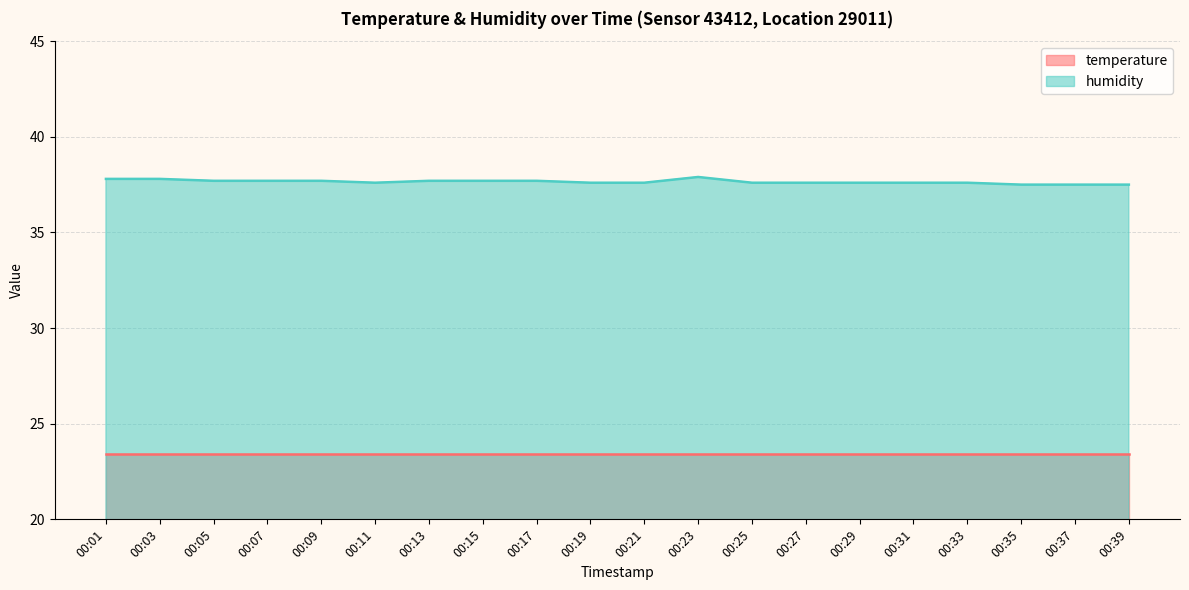

Rank the categories by value from lowest to highest.

00:35, 00:37, 00:39, 00:11, 00:19, 00:21, 00:25, 00:27, 00:29, 00:31, 00:33, 00:05, 00:07, 00:09, 00:13, 00:15, 00:17, 00:01, 00:03, 00:23